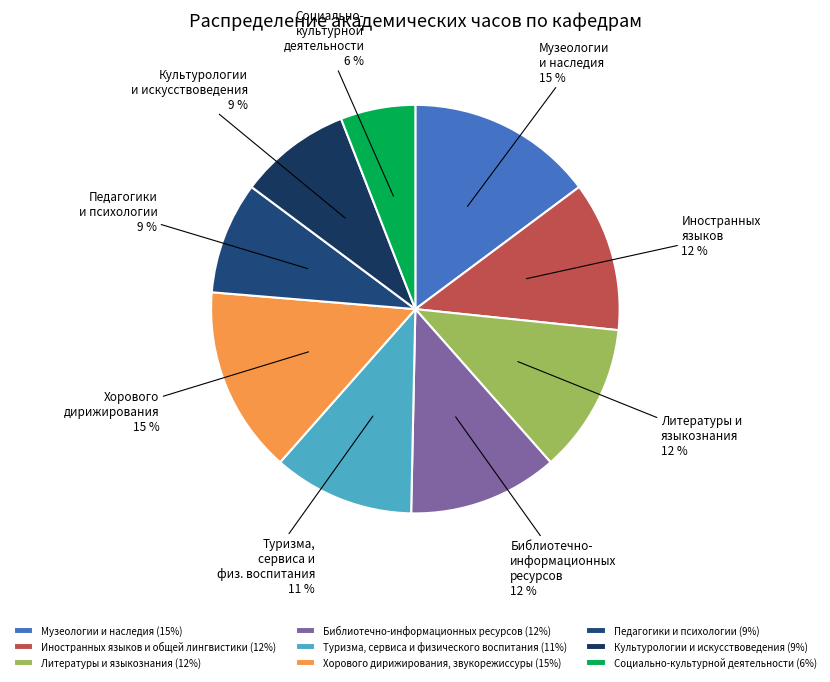

Is there a majority slice in this chart?

No